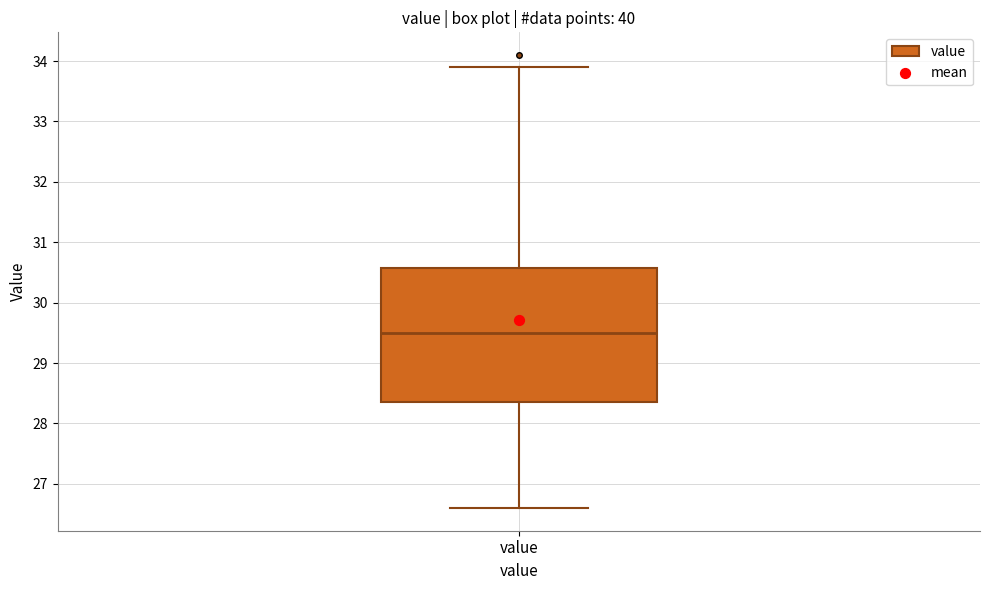

Read this box plot against the y-axis: the position of the median line, the range covered by the box, and the ends of both whiskers. The values are not printed on the chart, so give them approximately, as read against the axis.

median 29.5, box 28.4 to 30.6, whiskers 26.6 to 33.9